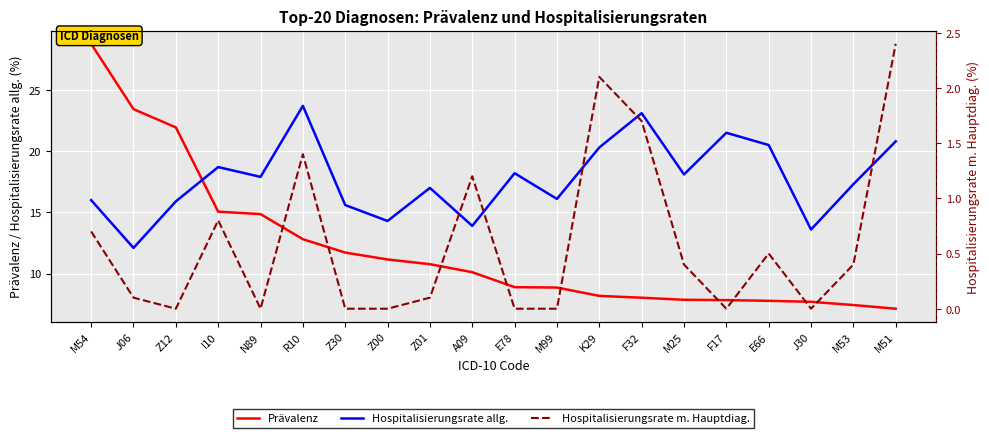

Between J06 and K29, which series saw the biggest shift?

Prävalenz